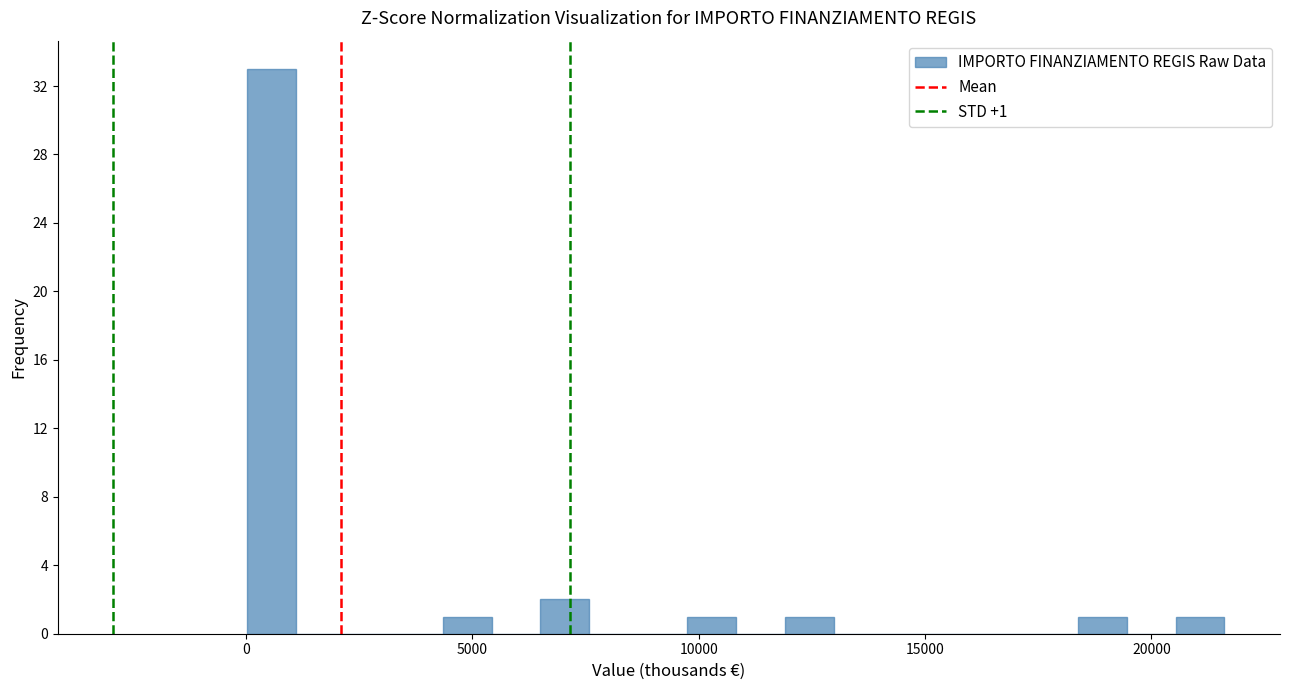

Read against the x-axis, roughly where is the centre of the tallest bar?

500